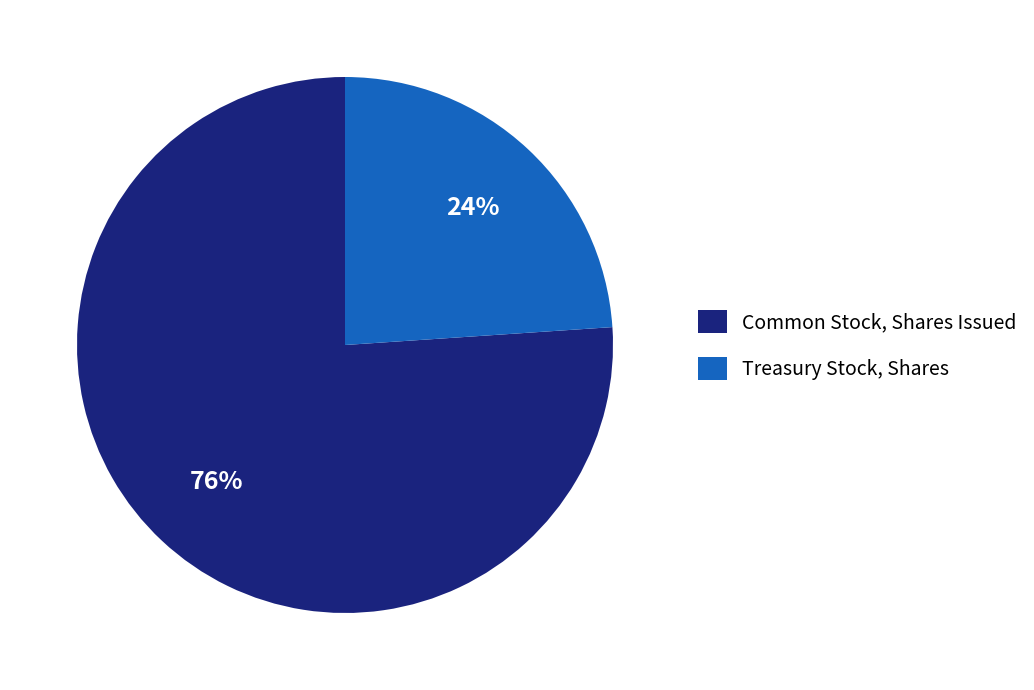

Is it true that Common Stock, Shares Issued is 65% of the pie?

False